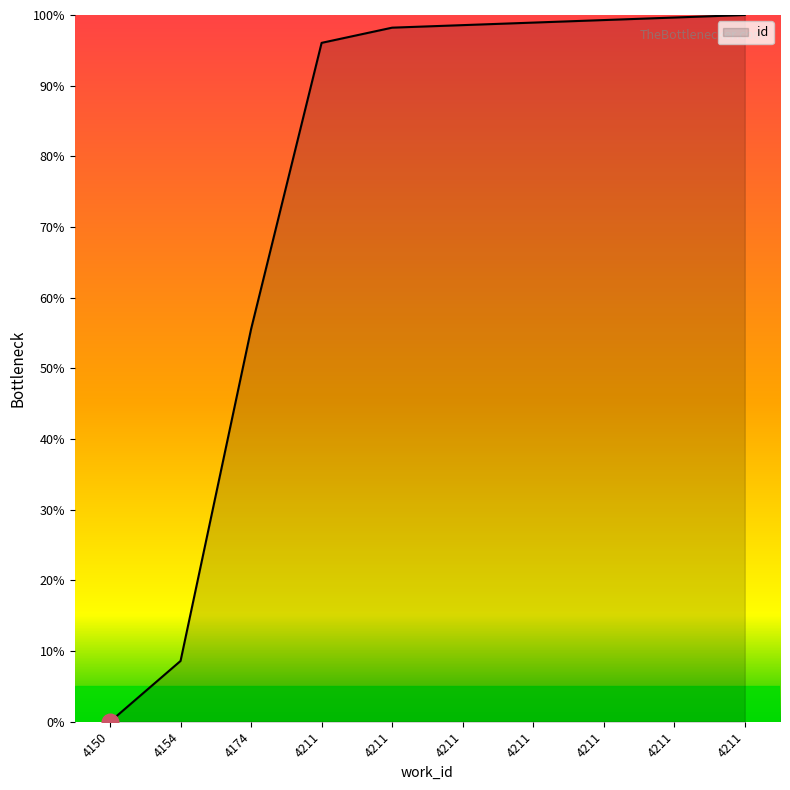

What is the sum of all values?

754.8